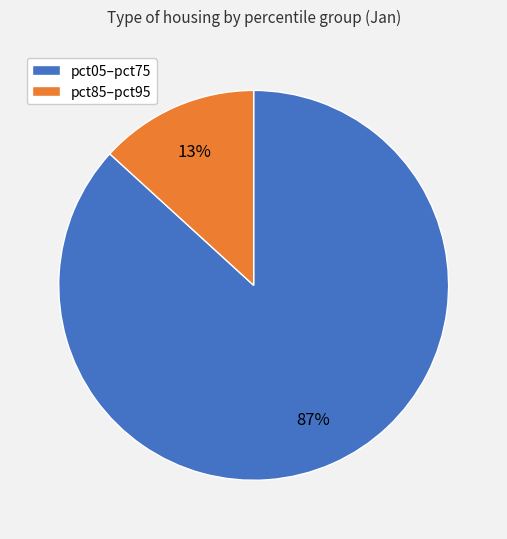

How many segments does this pie chart have?

2